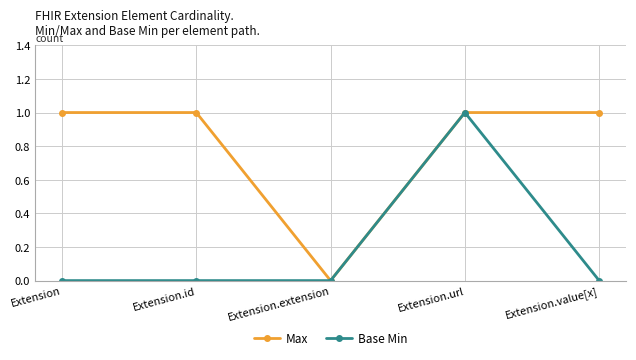

Is it true that Max equals 0 at Extension?

False